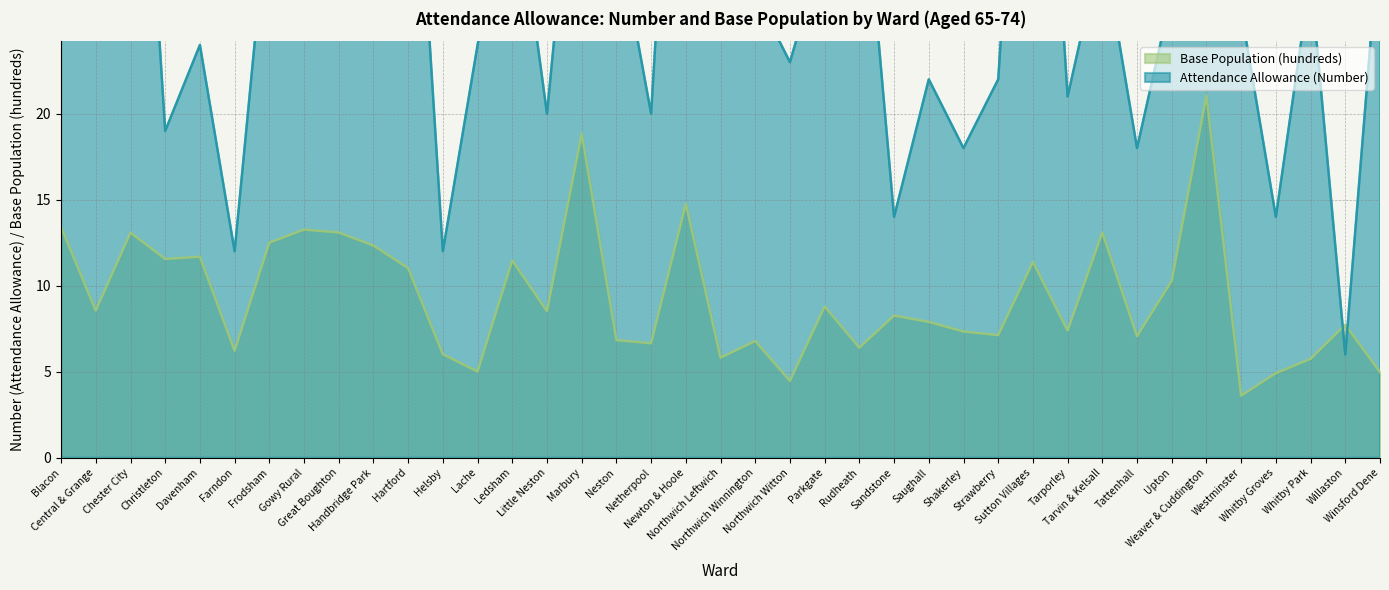

Reading right to left, extract all data points from this chart.

Attendance Allowance (Number): Winsford Dene=31.0	Willaston=6.0	Whitby Park=28.0	Whitby Groves=14.0	Westminster=26.0	Weaver & Cuddington=57.0	Upton=27.0	Tattenhall=18.0	Tarvin & Kelsall=30.0	Tarporley=21.0	Sutton Villages=53.0	Strawberry=22.0	Shakerley=18.0	Saughall=22.0	Sandstone=14.0	Rudheath=37.0	Parkgate=30.0	Northwich Witton=23.0	Northwich Winnington=27.0	Northwich Leftwich=28.0	Newton & Hoole=54.0	Netherpool=20.0	Neston=31.0	Marbury=41.0	Little Neston=20.0	Ledsham=35.0	Lache=24.0	Helsby=12.0	Hartford=44.0	Handbridge Park=32.0	Great Boughton=34.0	Gowy Rural=36.0	Frodsham=33.0	Farndon=12.0	Davenham=24.0	Christleton=19.0	Chester City=51.0	Central & Grange=53.0	Blacon=58.0
Base Population (hundreds): Winsford Dene=5.0	Willaston=7.7	Whitby Park=5.7	Whitby Groves=4.9	Westminster=3.6	Weaver & Cuddington=21.1	Upton=10.3	Tattenhall=7.1	Tarvin & Kelsall=13.1	Tarporley=7.4	Sutton Villages=11.4	Strawberry=7.1	Shakerley=7.3	Saughall=7.9	Sandstone=8.3	Rudheath=6.4	Parkgate=8.8	Northwich Witton=4.5	Northwich Winnington=6.8	Northwich Leftwich=5.8	Newton & Hoole=14.8	Netherpool=6.7	Neston=6.8	Marbury=18.8	Little Neston=8.5	Ledsham=11.5	Lache=5.0	Helsby=6.0	Hartford=11.0	Handbridge Park=12.3	Great Boughton=13.1	Gowy Rural=13.3	Frodsham=12.5	Farndon=6.2	Davenham=11.7	Christleton=11.6	Chester City=13.1	Central & Grange=8.6	Blacon=13.4